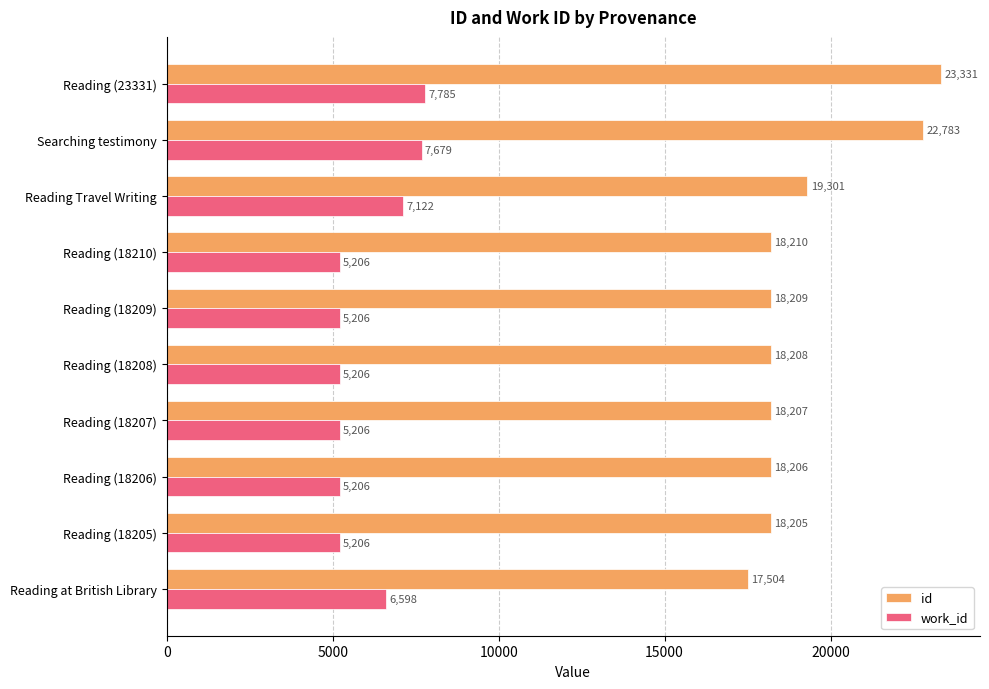

Rank the series by their average value, from highest to lowest.

id, work_id